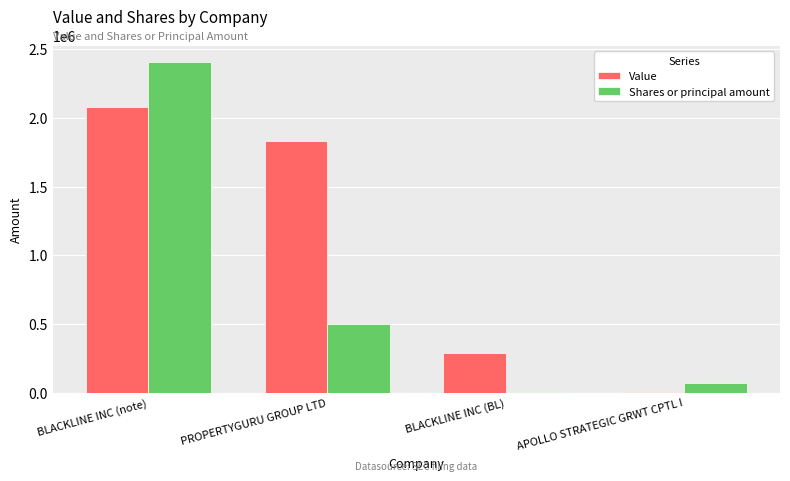

How many data points does each series have?

4